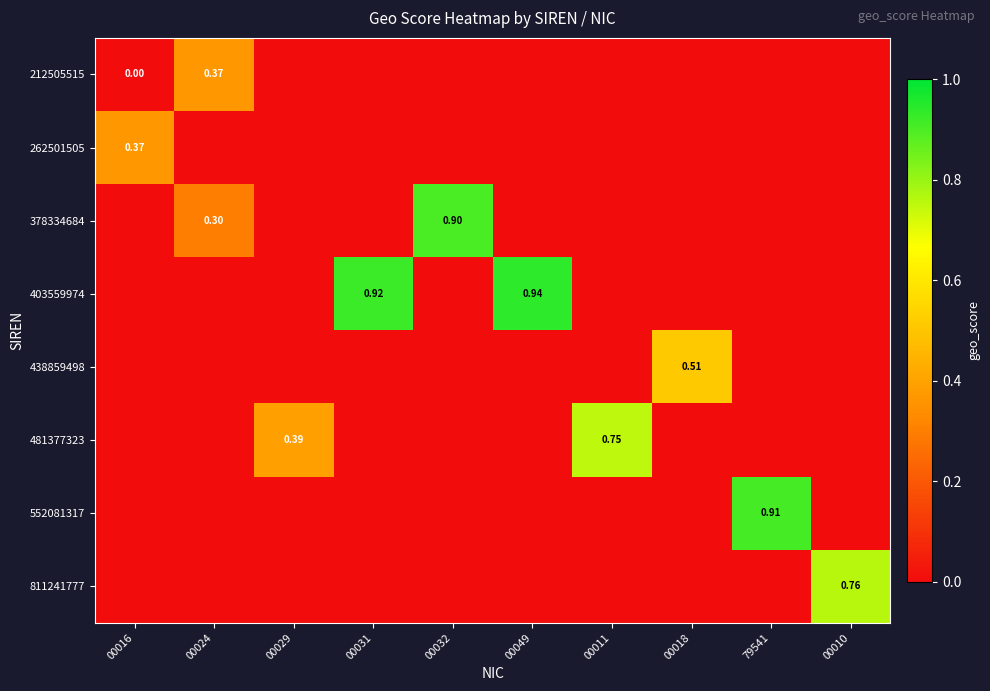

What is the average value of the 438859498 series?

0.1